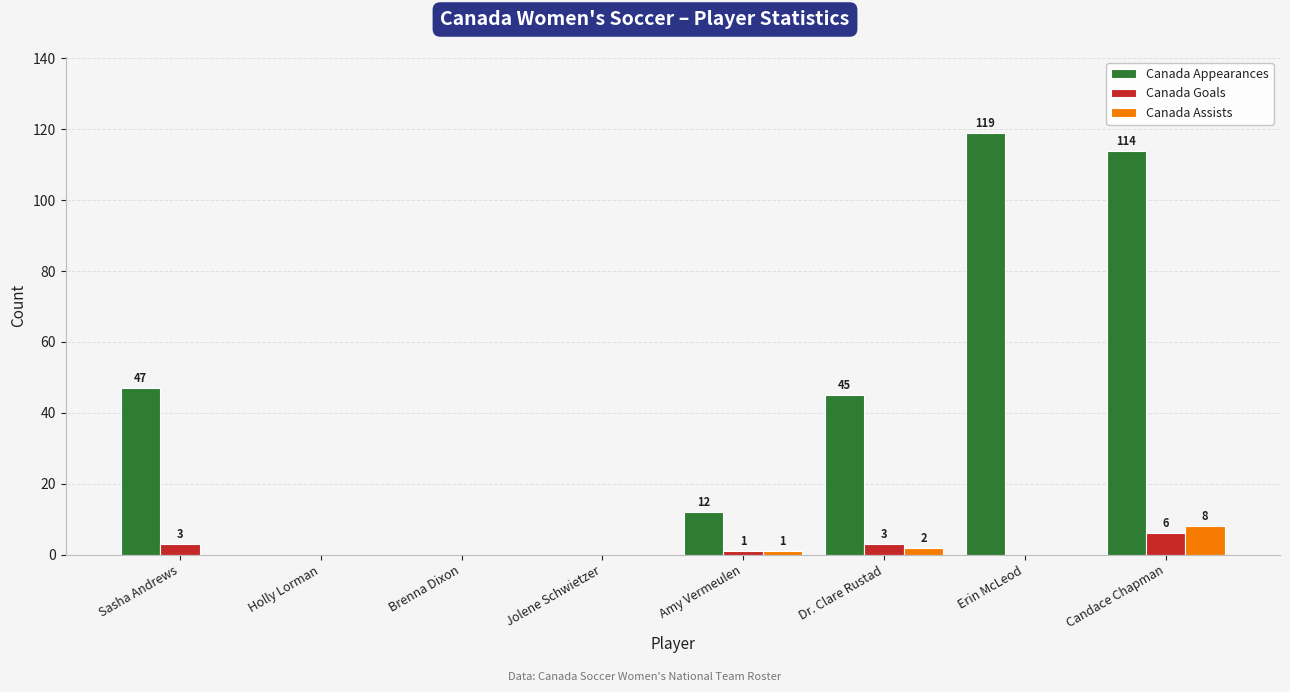

At which category is the sum across all series the highest?

Candace Chapman